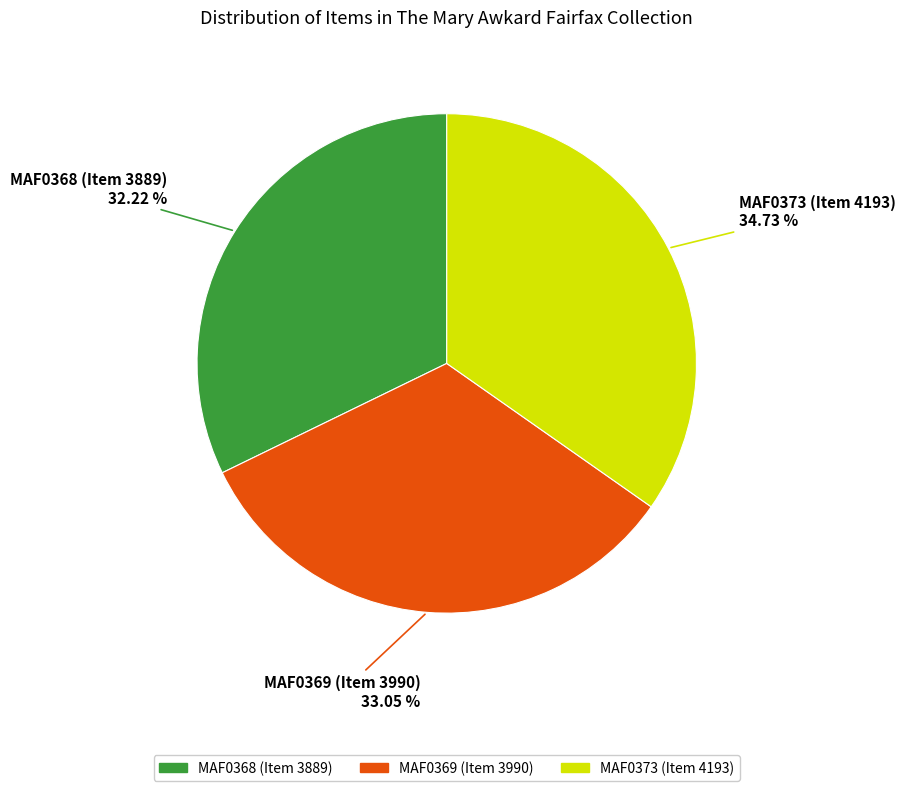

To the nearest percent, what is the combined percentage of MAF0369 (Item 3990) and MAF0373 (Item 4193)?

68%